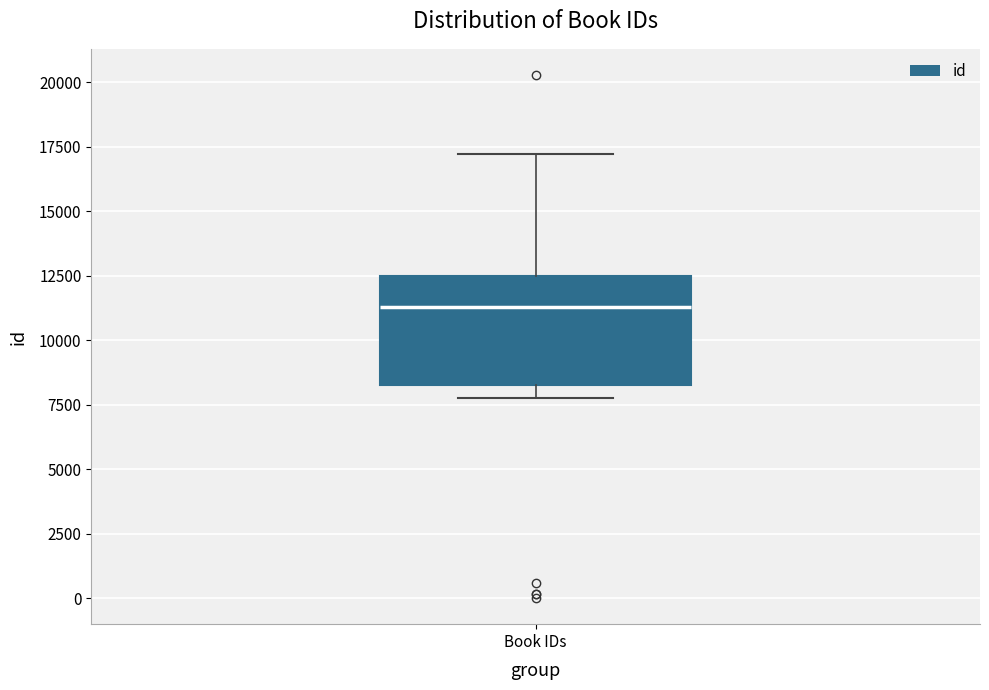

Read this box plot against the y-axis: the position of the median line, the range covered by the box, and the ends of both whiskers. The values are not printed on the chart, so give them approximately, as read against the axis.

median 11500, box 8500 to 12500, whiskers 8000 to 17000